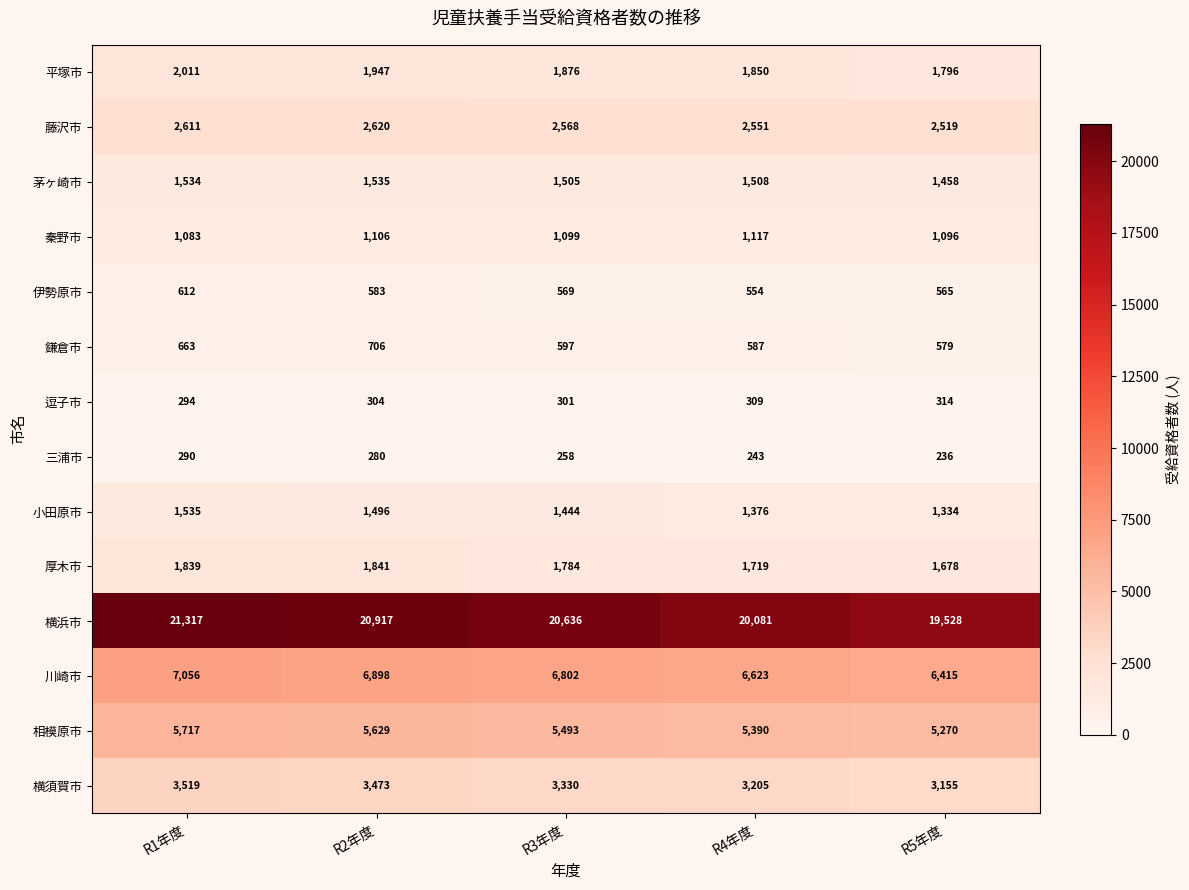

At which label does 秦野市 reach its peak?

R4年度